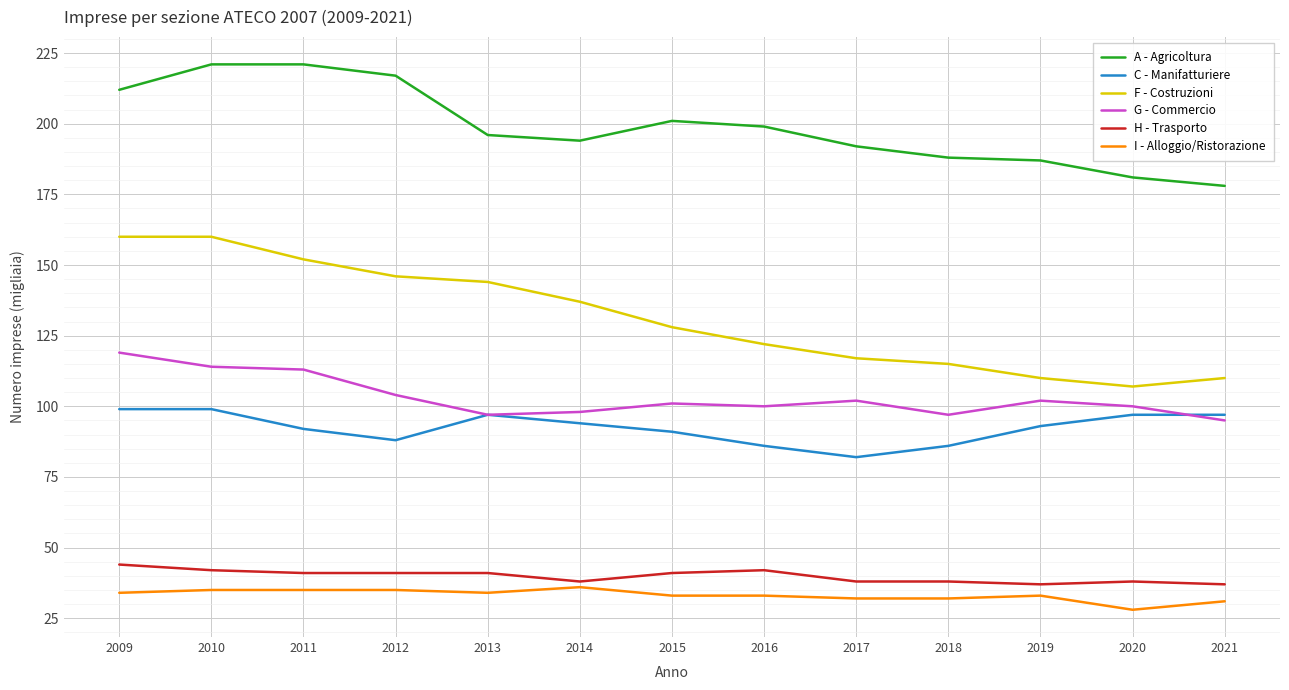

Which series changed the most between 2012 and 2014?

A - Agricoltura